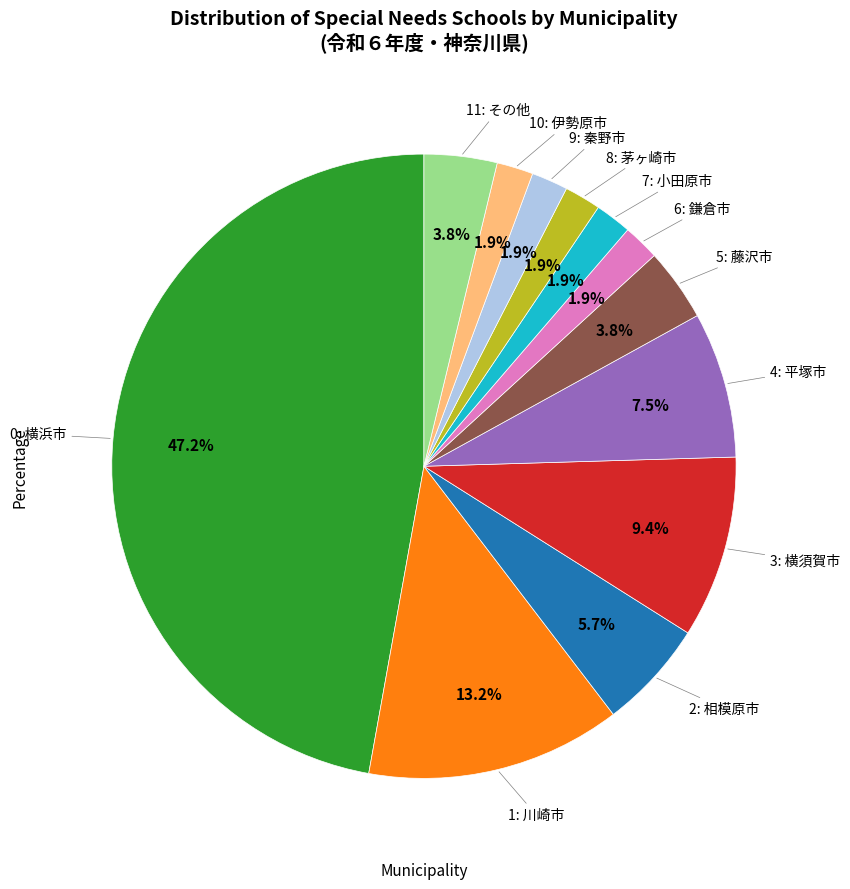

Is there any slice that represents more than half of the pie?

No